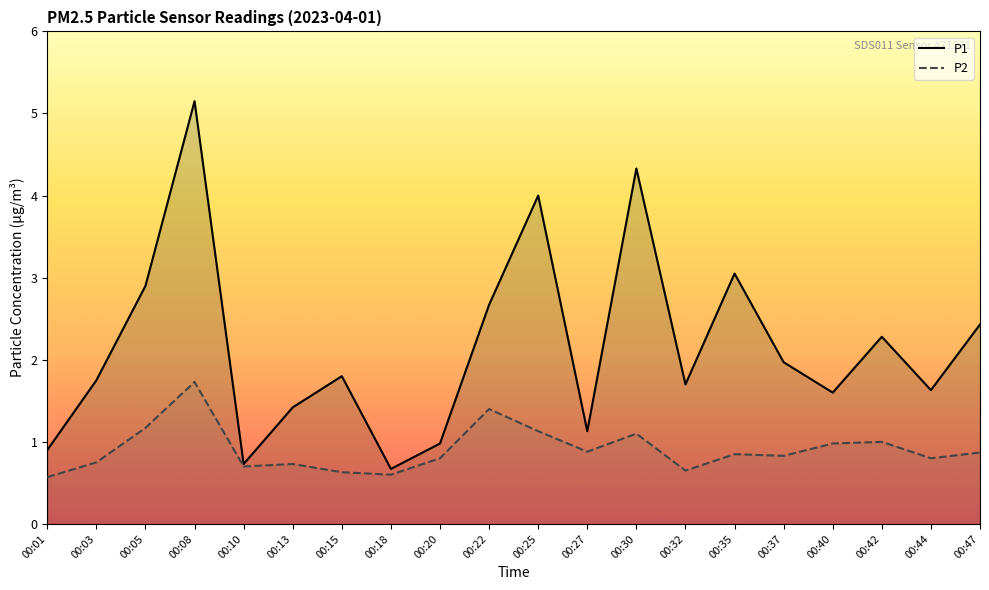

How many lines are shown in the chart?

2